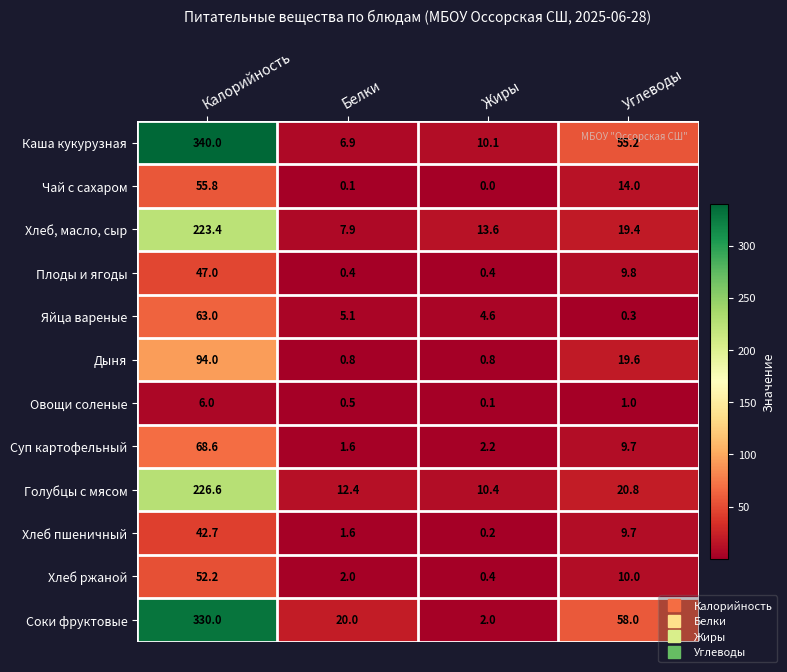

What is the approximate value of Яйца вареные at Жиры?

4.6